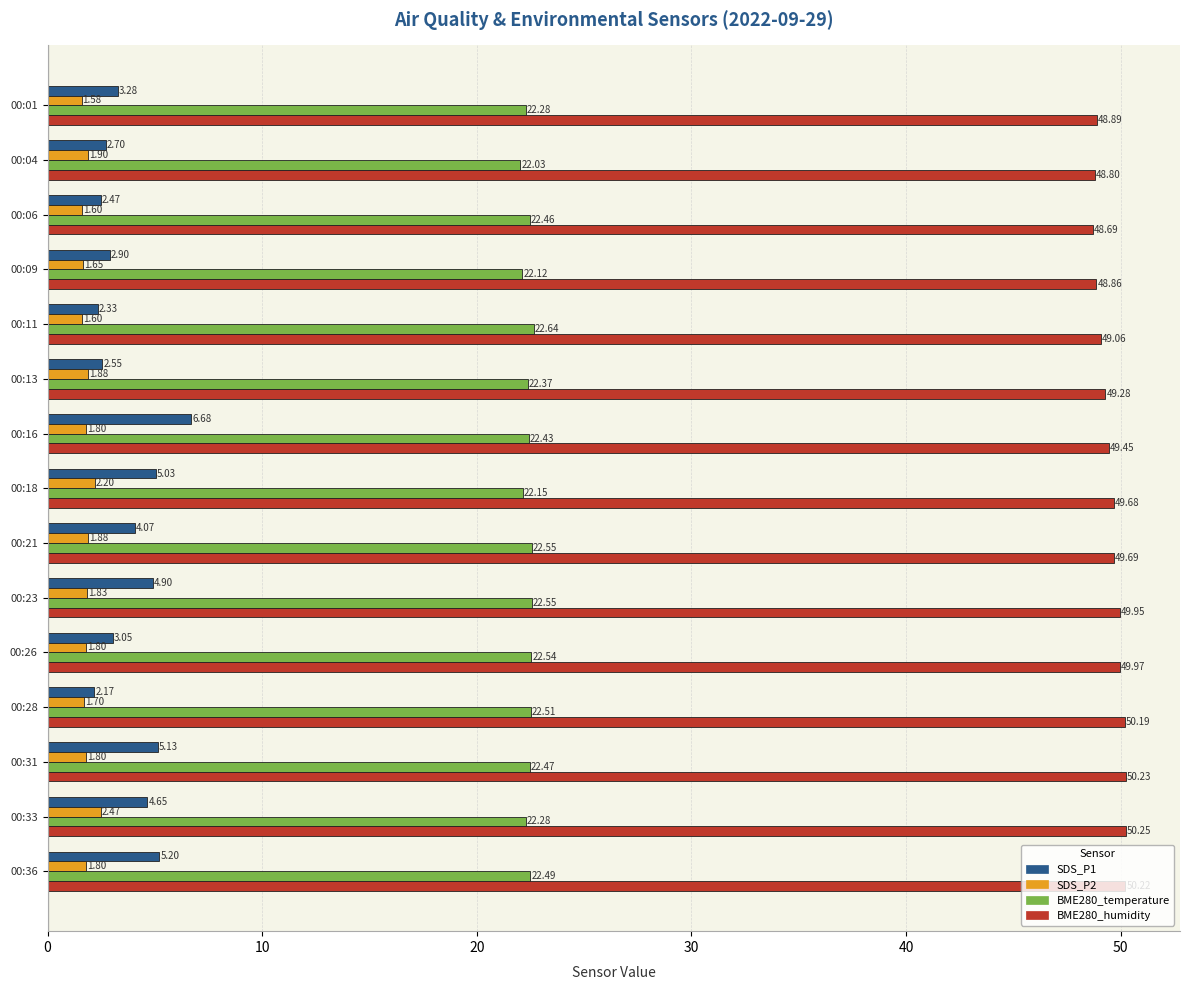

What is the sum of all SDS_P2 values?

27.5